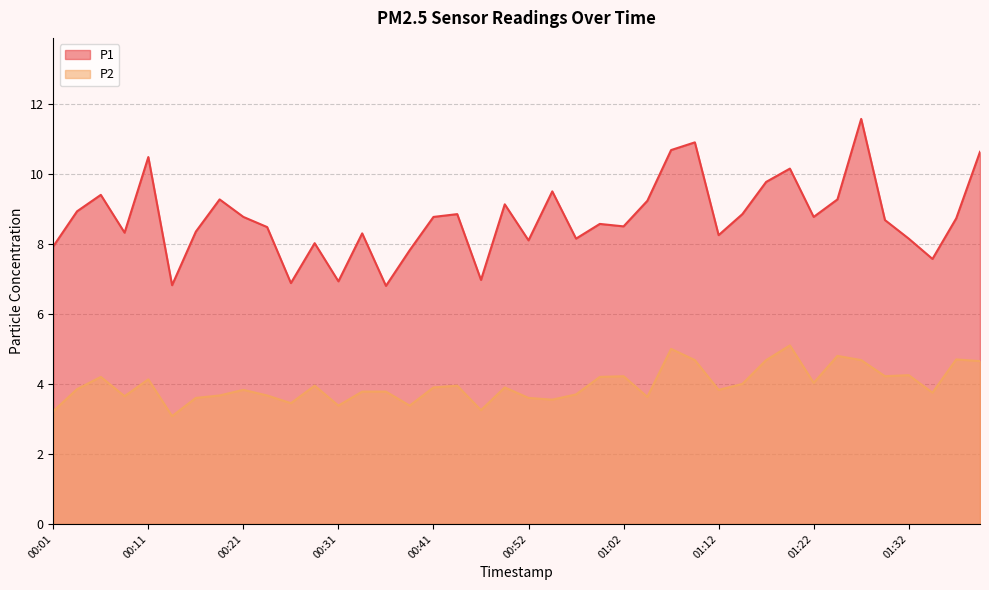

What are all the series names shown in the legend?

P1, P2